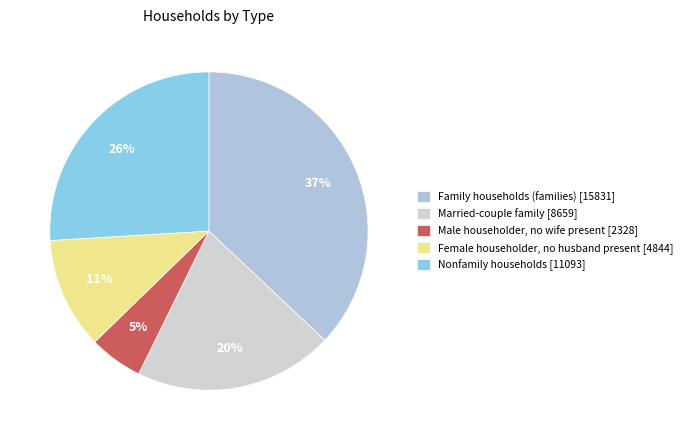

The Male householder, no wife present slice represents 5% of the pie. True or false?

True